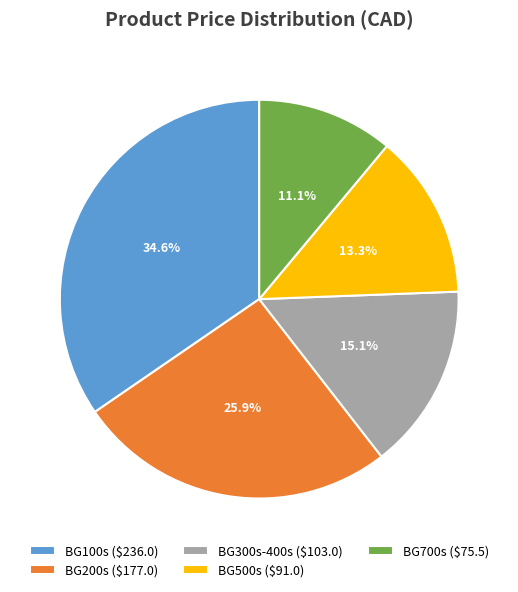

To the nearest percent, what is the difference between the largest and smallest slice percentages?

24%